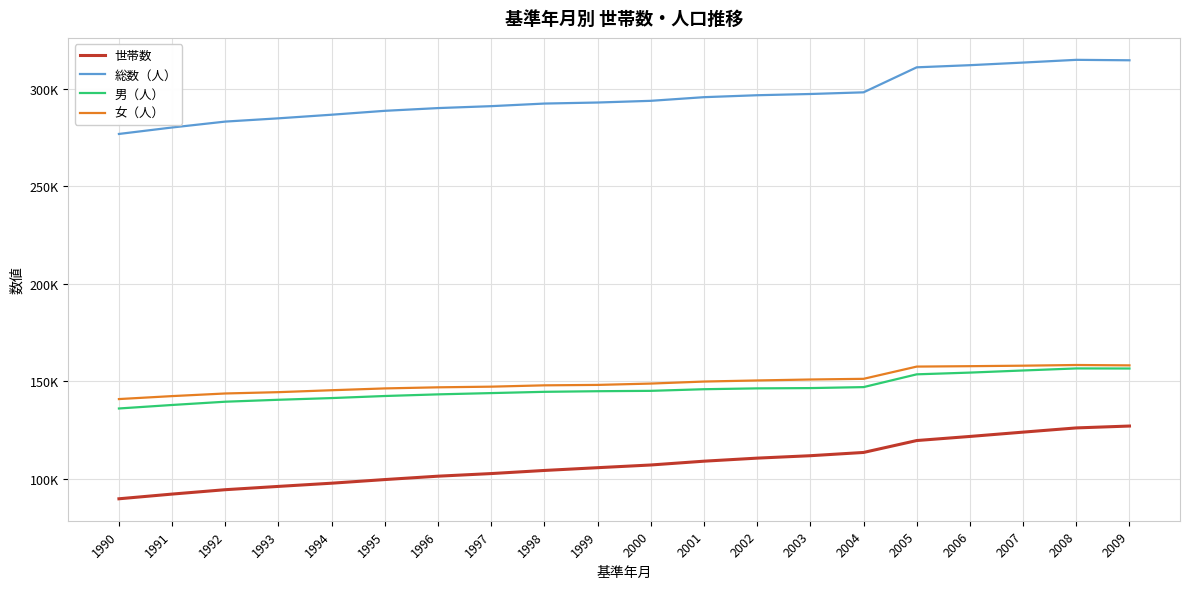

What is the total value across all series at 2009?

756130